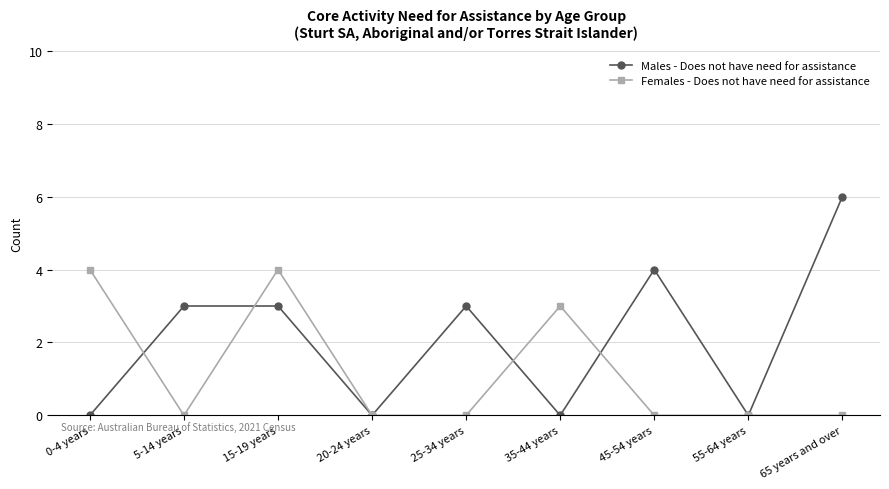

At which category does Females - Does not have need for assistance reach its first local valley?

5-14 years